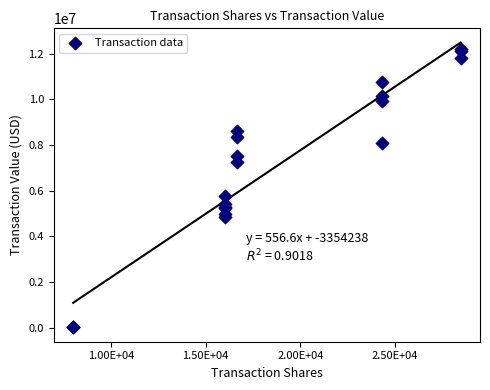

What Y value in the scatter plot is closest to 6107917?

5774653